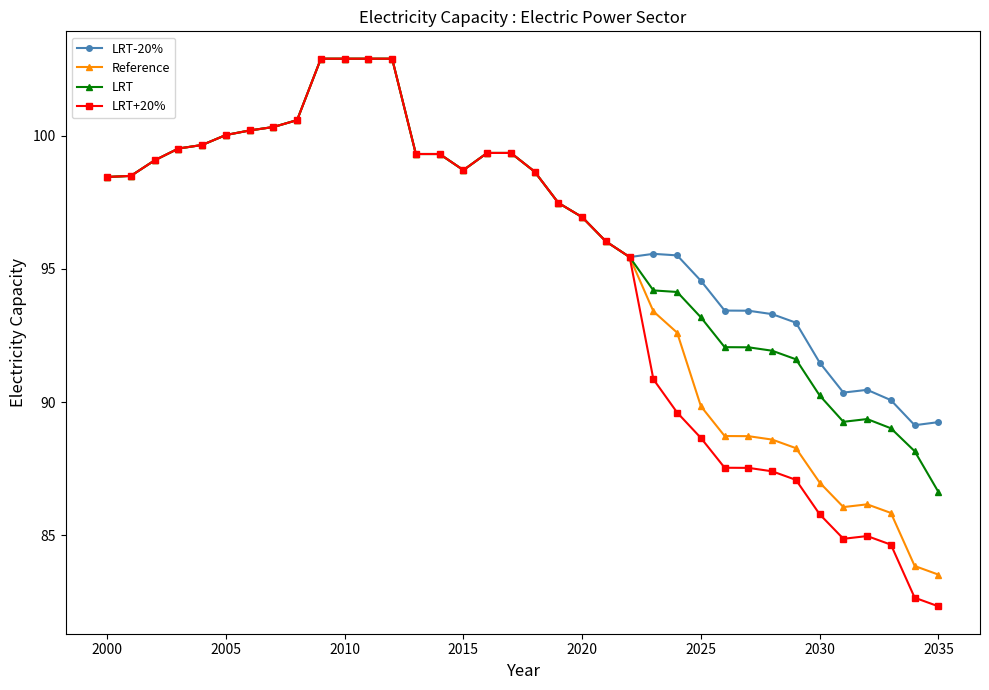

How many data points in Reference are less than 98?

17